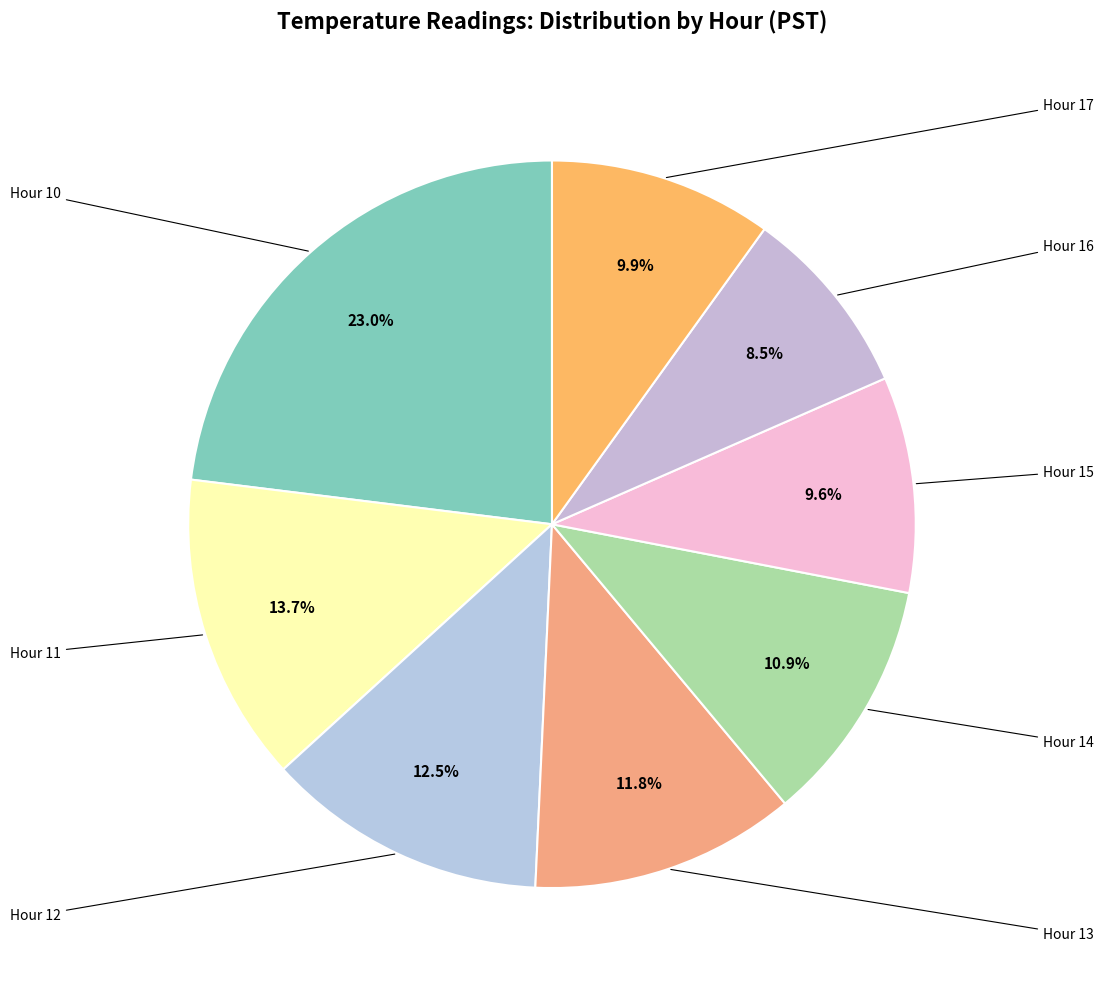

How many segments does this pie chart have?

8